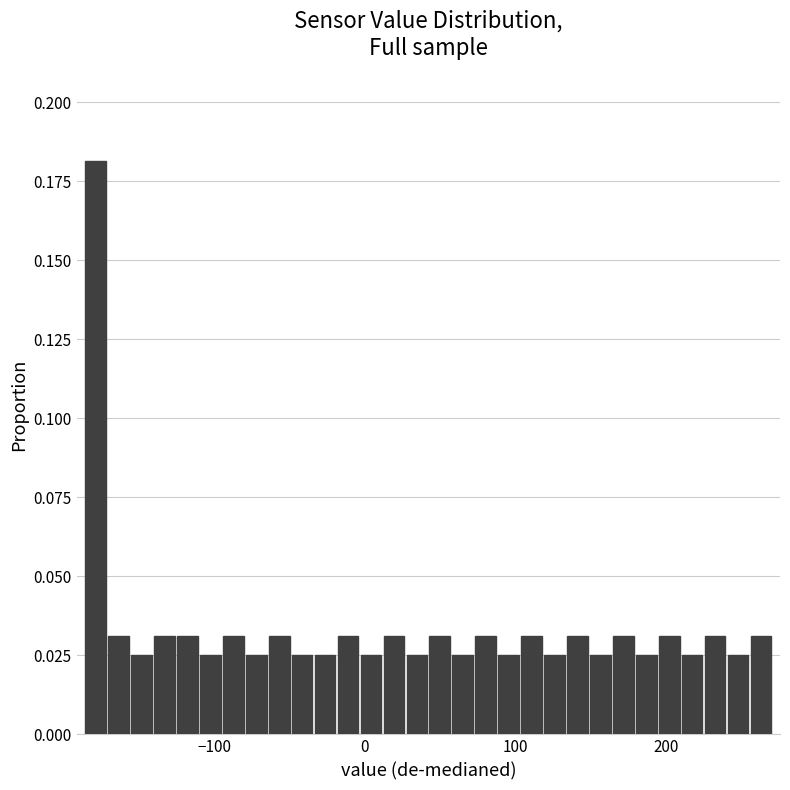

Read against the x-axis, roughly where is the centre of the tallest bar?

-180